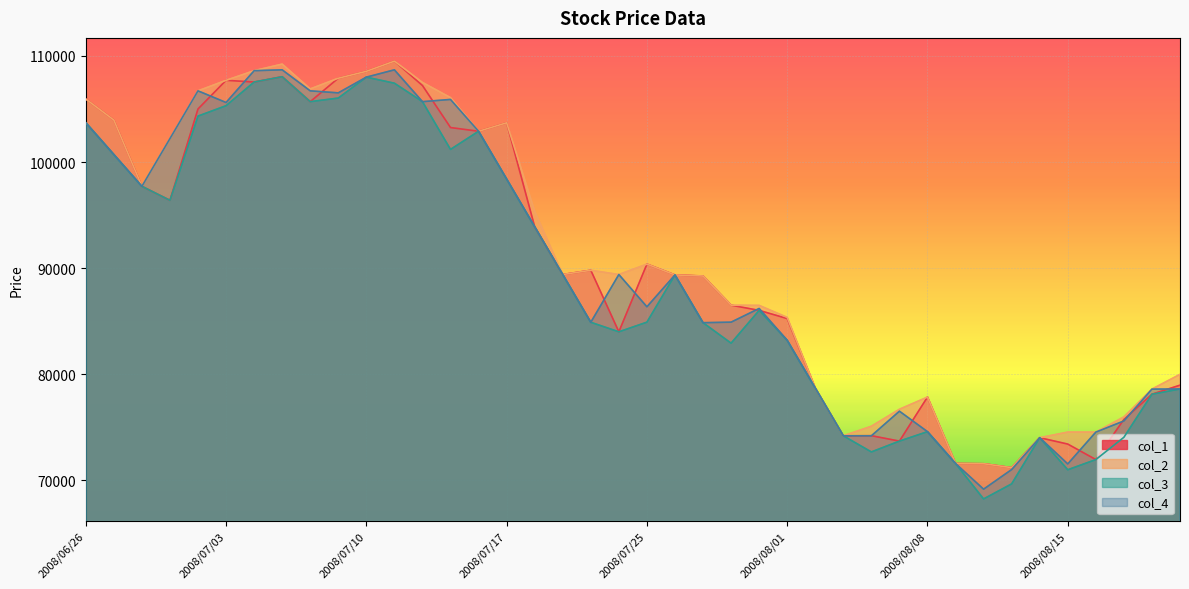

At 2008/07/01, list the series in order from smallest to largest.

col_1, col_3, col_2, col_4